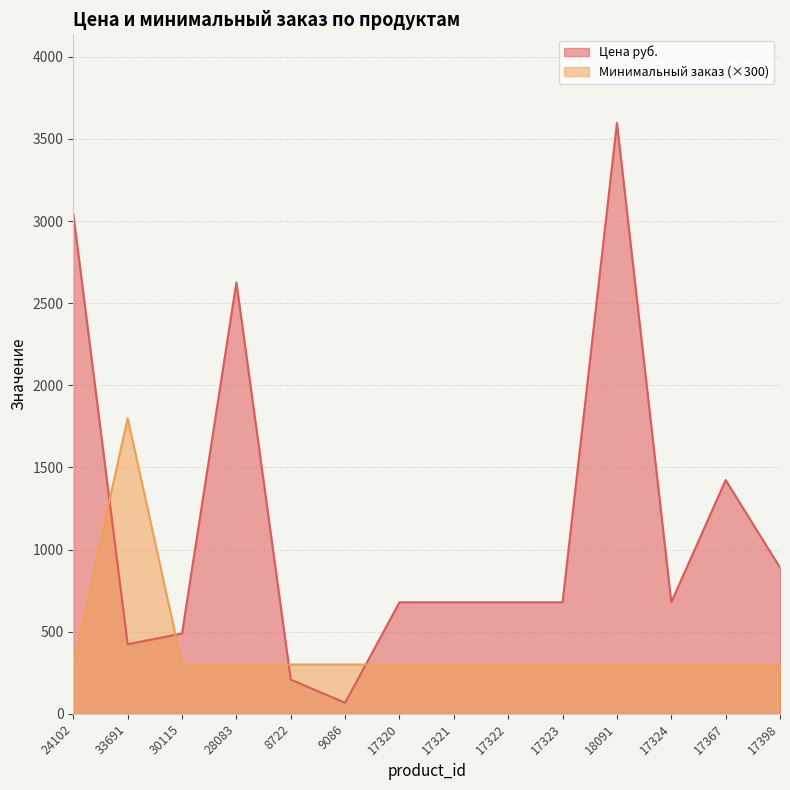

At which category does Цена руб. reach its first local valley?

33691